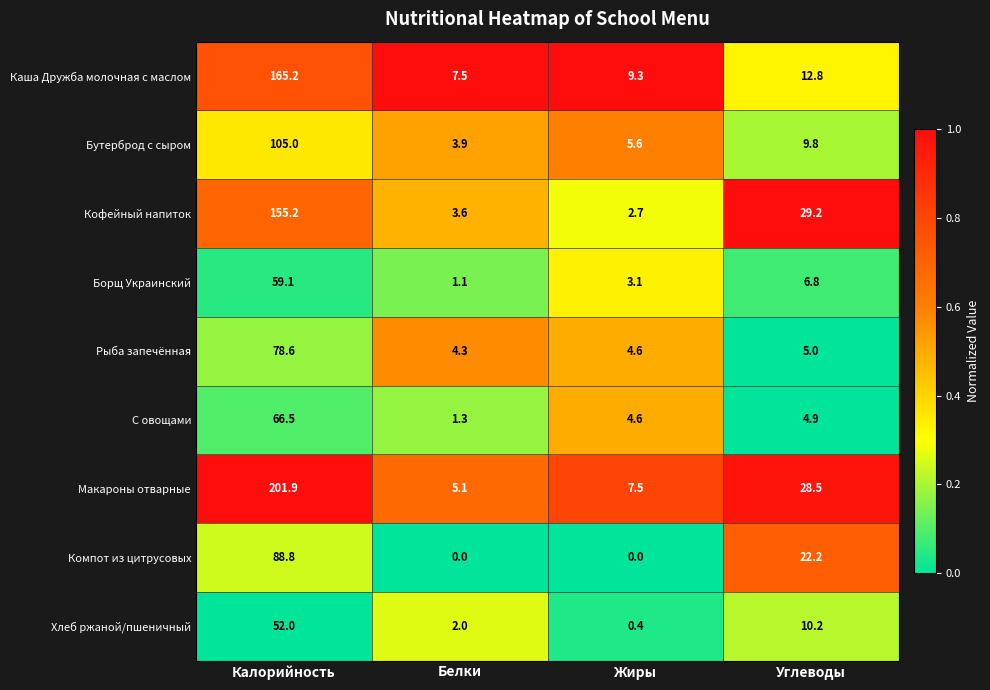

Is it true that Каша Дружба молочная с маслом equals 3.5 at Белки?

False